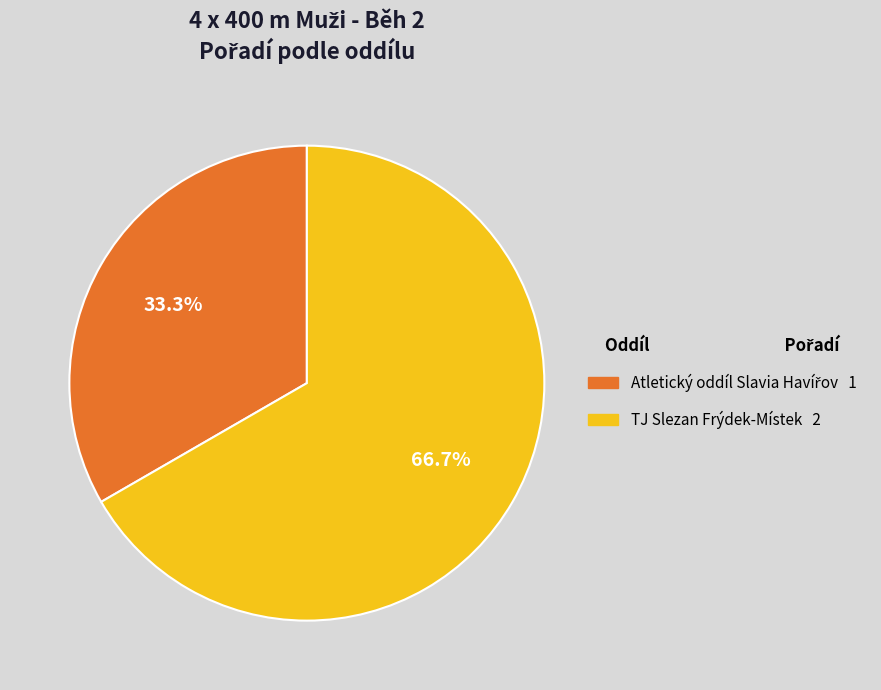

Count the number of slices in the pie.

2